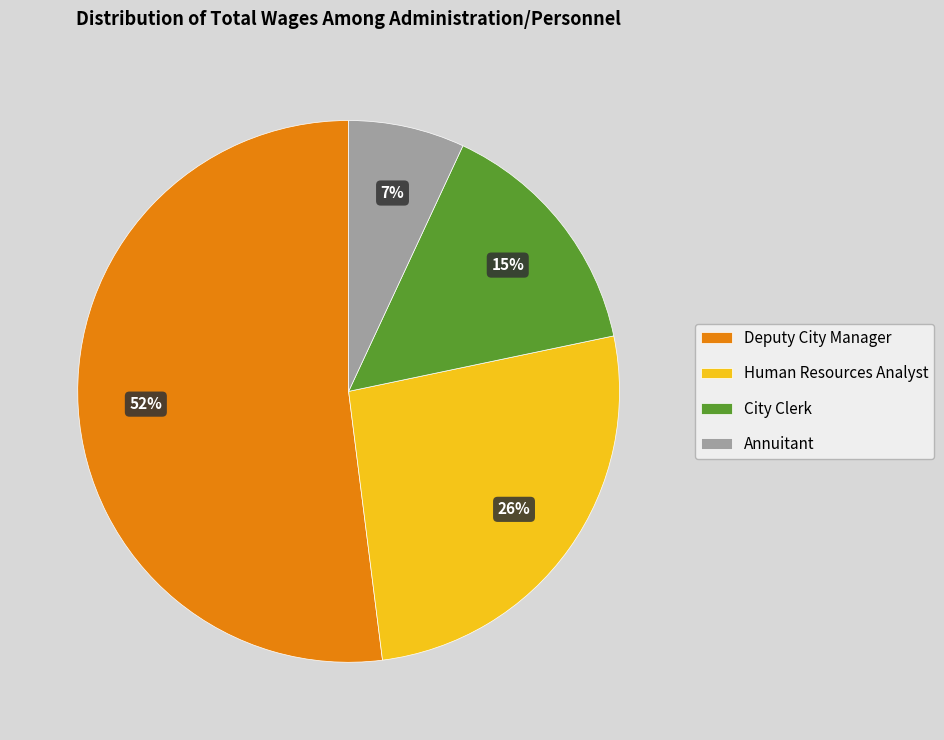

The Annuitant slice represents 1% of the pie. True or false?

False